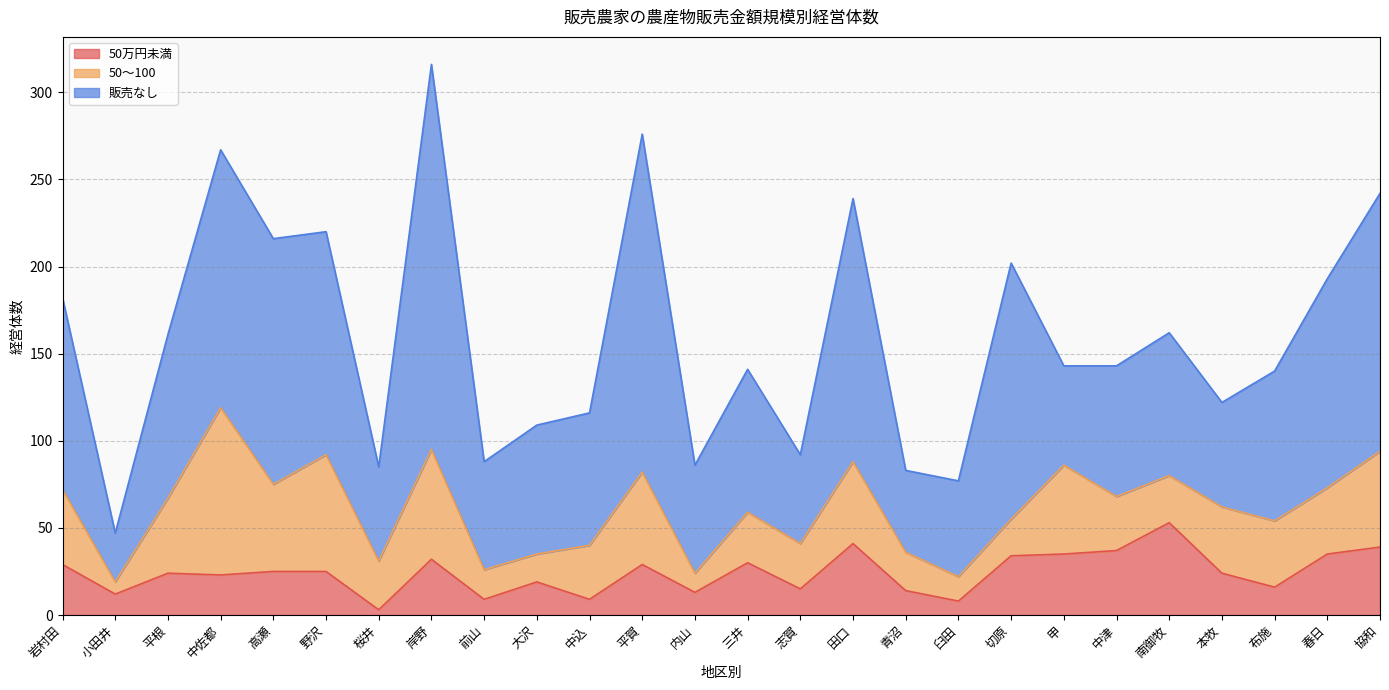

What is the spread (max minus min) of values at 本牧?

36